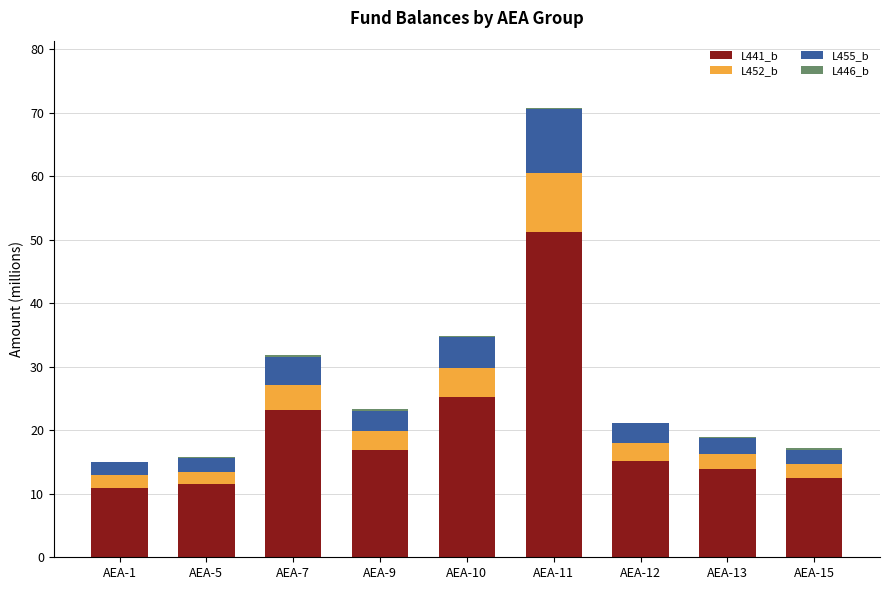

True or false: L441_b has a value of 51.2 at AEA-11.

True